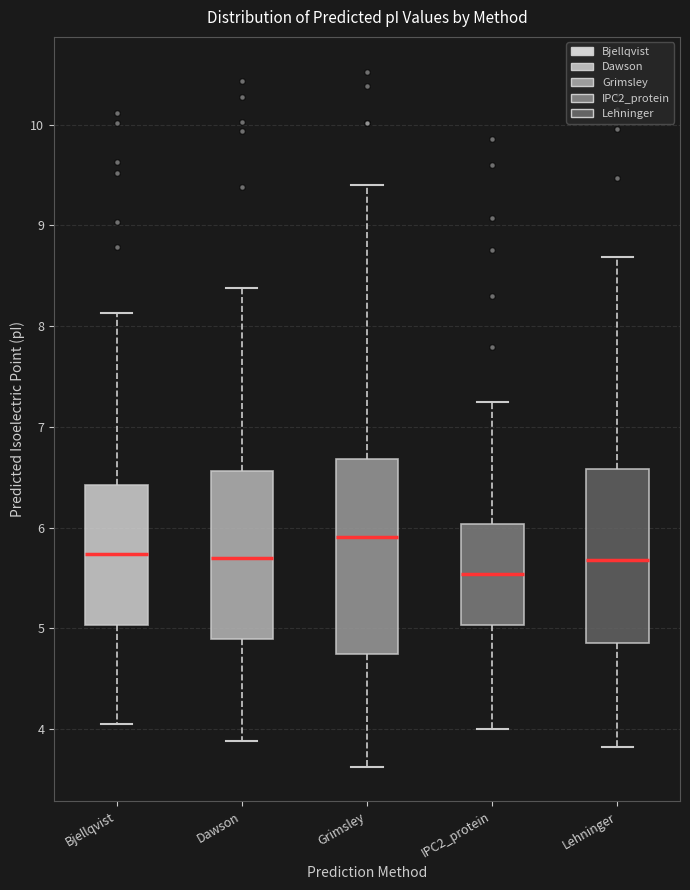

Comparing the boxes themselves (not the whiskers), which one is the tallest?

Grimsley